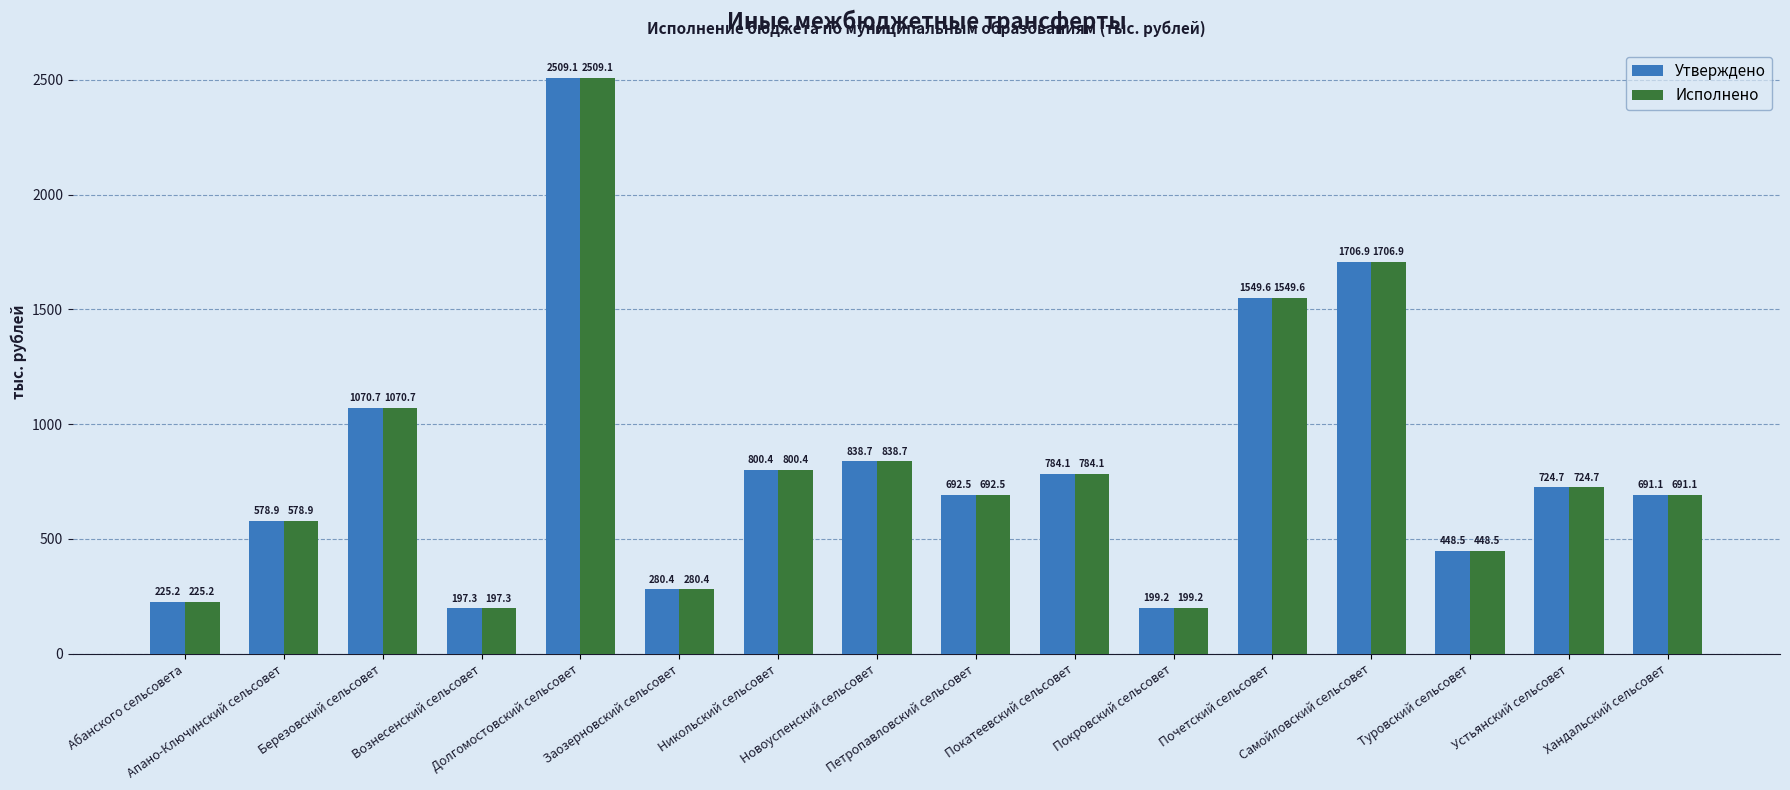

At how many categories does at least one series exceed 2003?

1